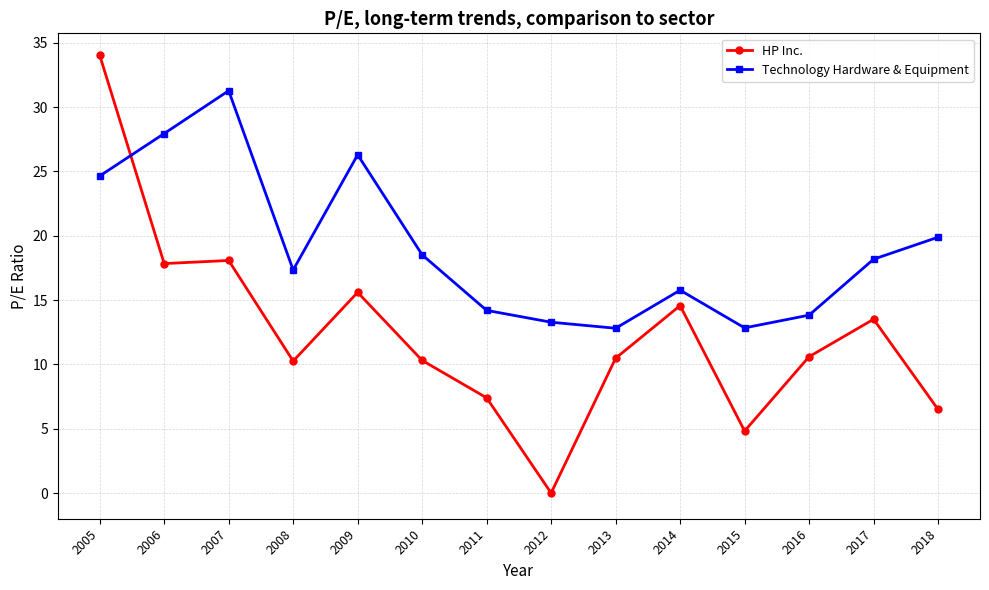

What is the maximum value for HP Inc.?

34.0